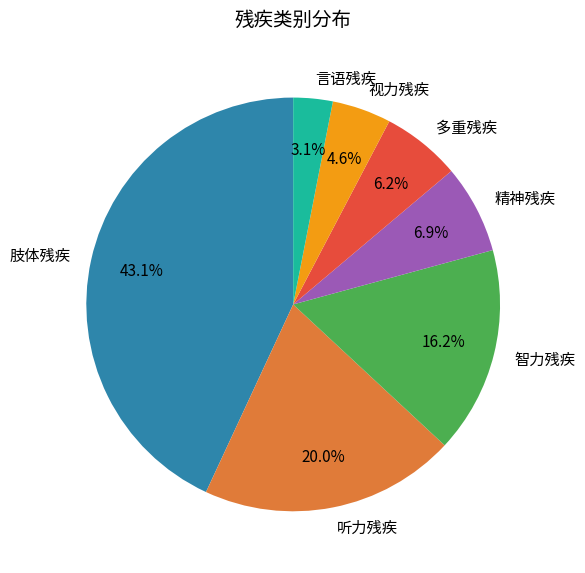

Which slice is the largest?

肢体残疾